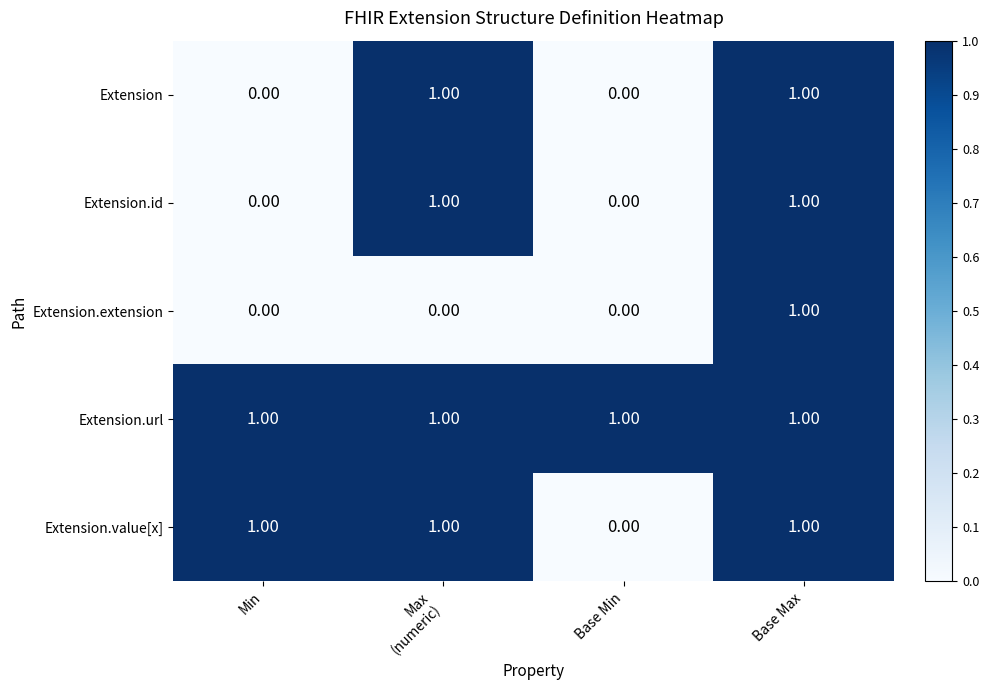

At how many categories does at least one series exceed 0?

4